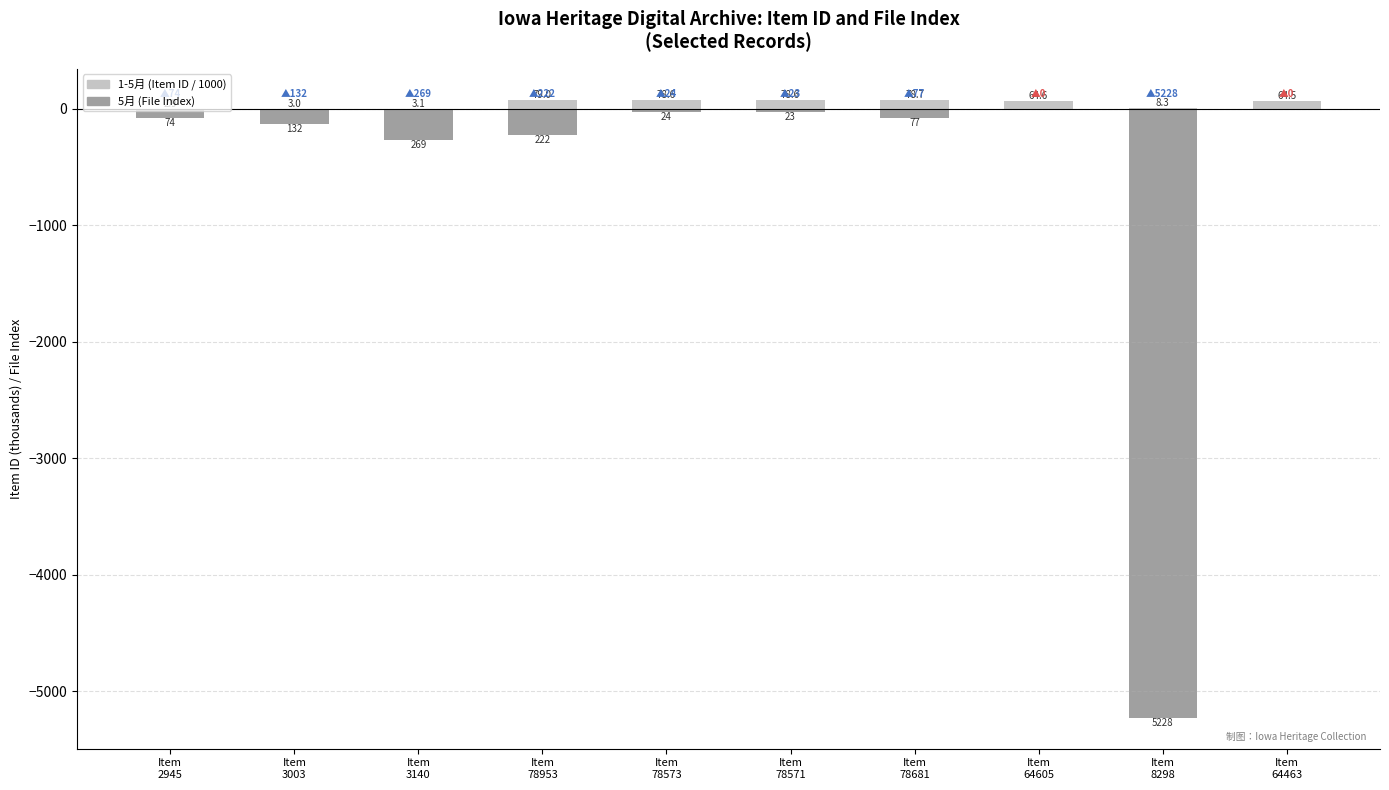

The 1-5月 (Item ID / 1000) series shows 1.9 at Item
3140. True or false?

False